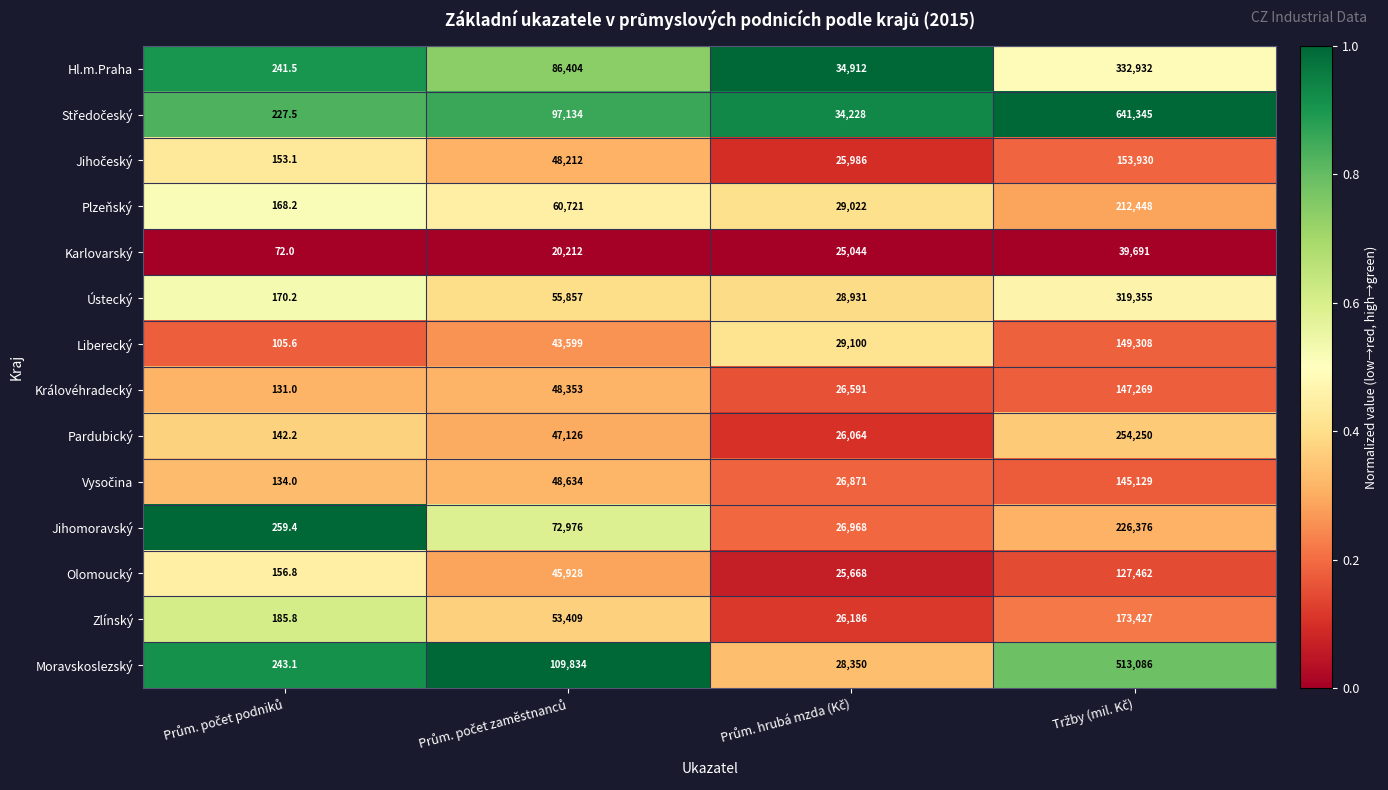

What is the maximum value for Karlovarský?

39691.0